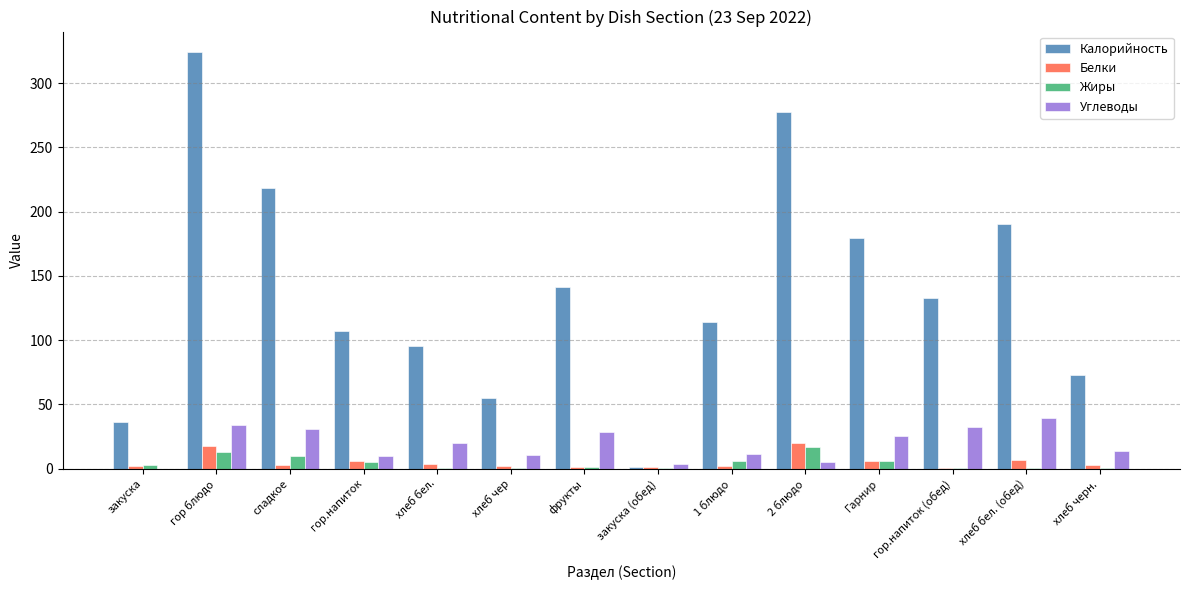

At which label does Углеводы first exceed 19?

гор блюдо